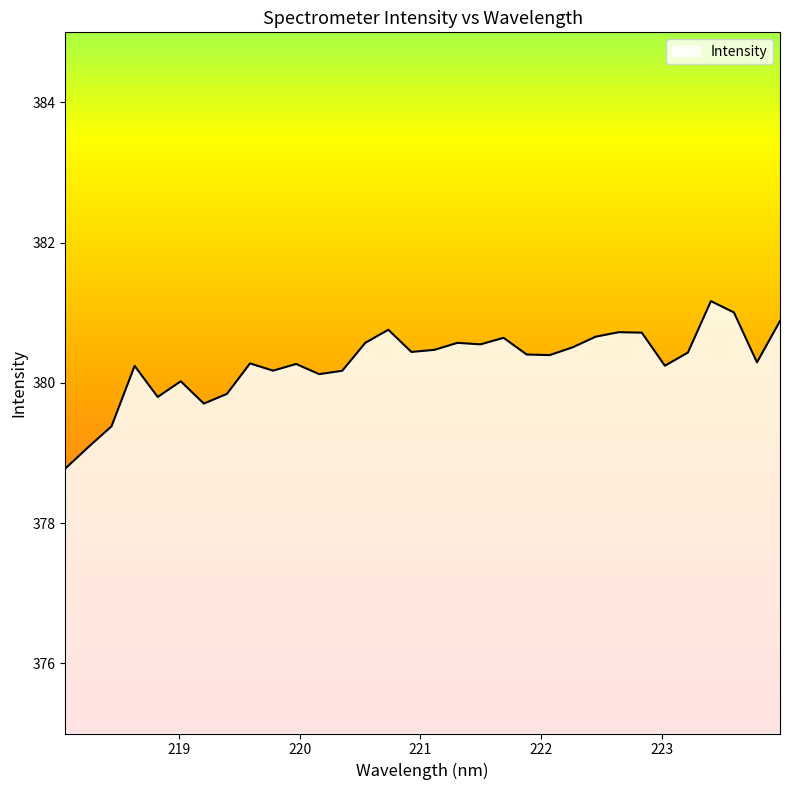

What is the maximum value shown in the chart?

381.2